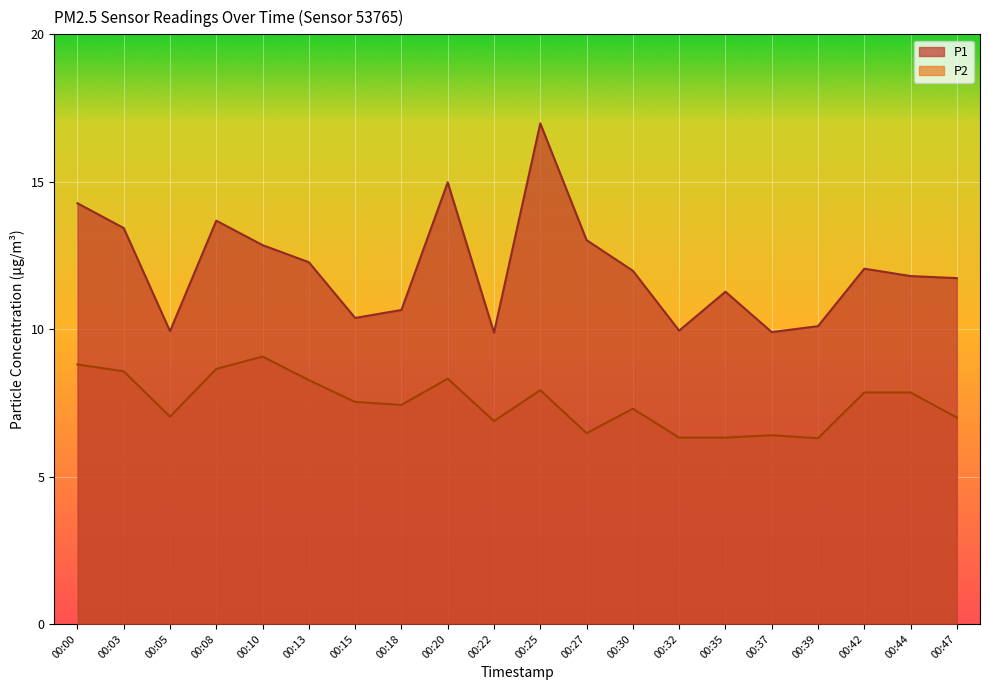

Reading left to right, extract all data points from this chart.

P1: 00:00=14.3	00:03=13.4	00:05=9.9	00:08=13.7	00:10=12.8	00:13=12.3	00:15=10.4	00:18=10.7	00:20=15.0	00:22=9.9	00:25=17.0	00:27=13.0	00:30=12.0	00:32=9.9	00:35=11.3	00:37=9.9	00:39=10.1	00:42=12.1	00:44=11.8	00:47=11.7
P2: 00:00=8.8	00:03=8.6	00:05=7.0	00:08=8.7	00:10=9.1	00:13=8.3	00:15=7.5	00:18=7.4	00:20=8.3	00:22=6.9	00:25=7.9	00:27=6.5	00:30=7.3	00:32=6.3	00:35=6.3	00:37=6.4	00:39=6.3	00:42=7.8	00:44=7.8	00:47=7.0